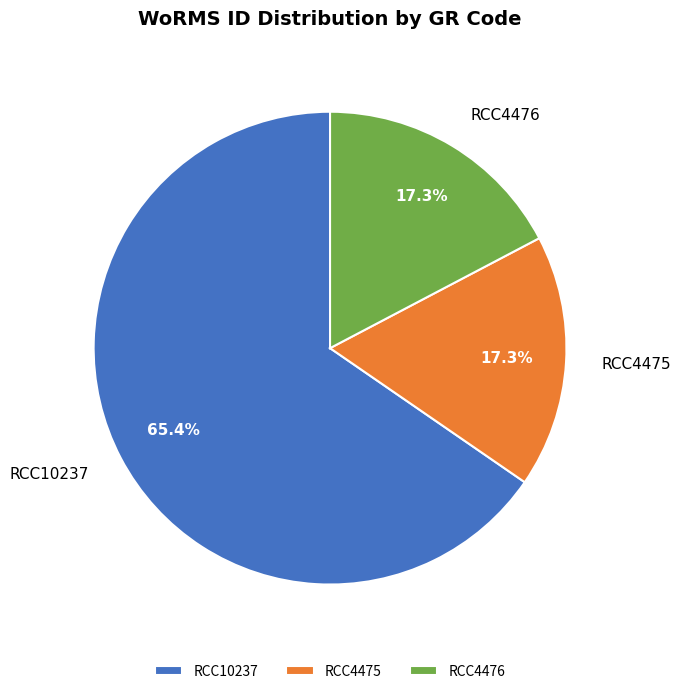

Which has a higher value, RCC10237 or RCC4476?

RCC10237